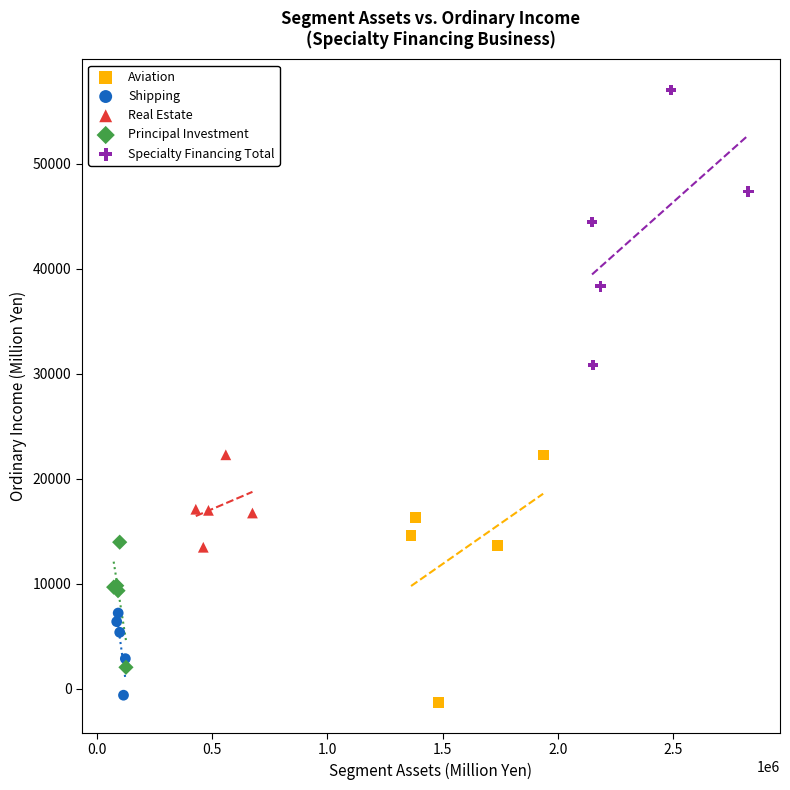

Which series contains the highest Y value?

Specialty Financing Total